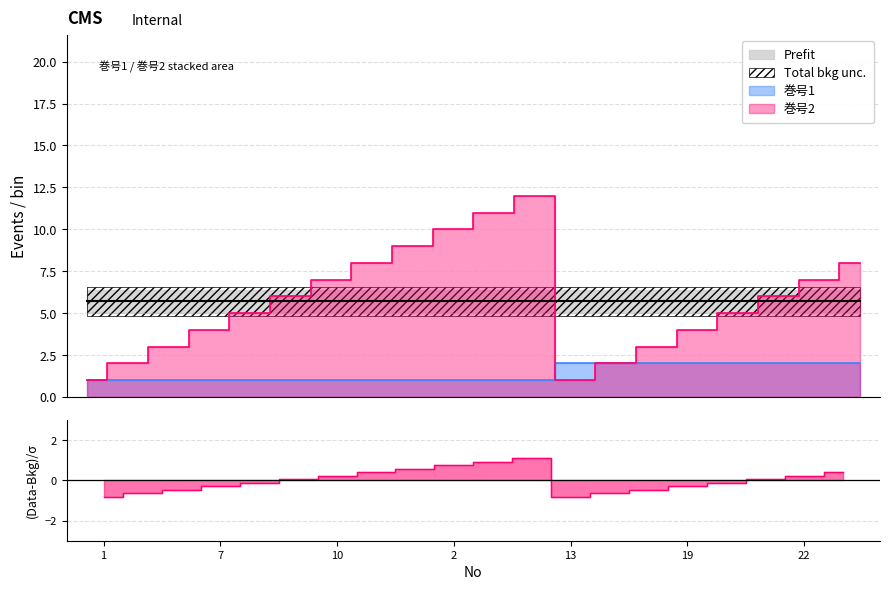

At which label does 巻号1 reach its minimum?

1